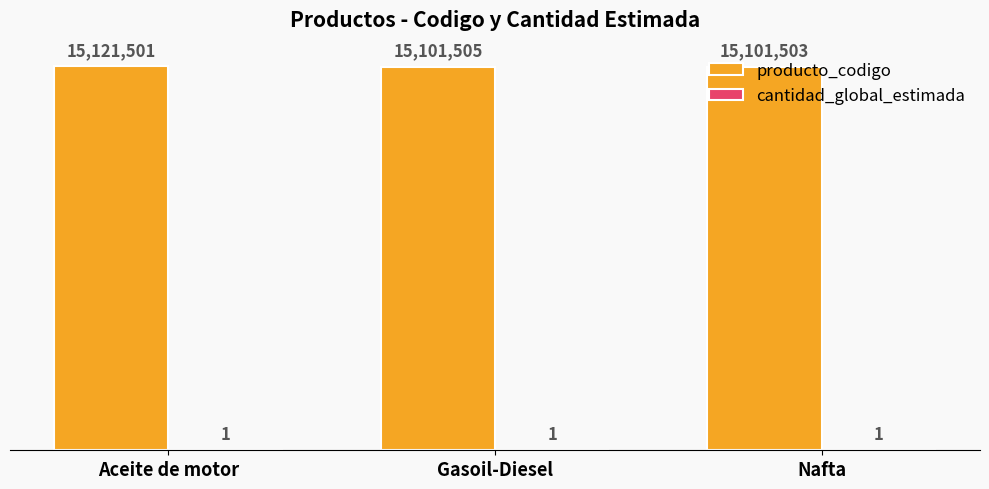

Does the chart contain stacked bars?

No